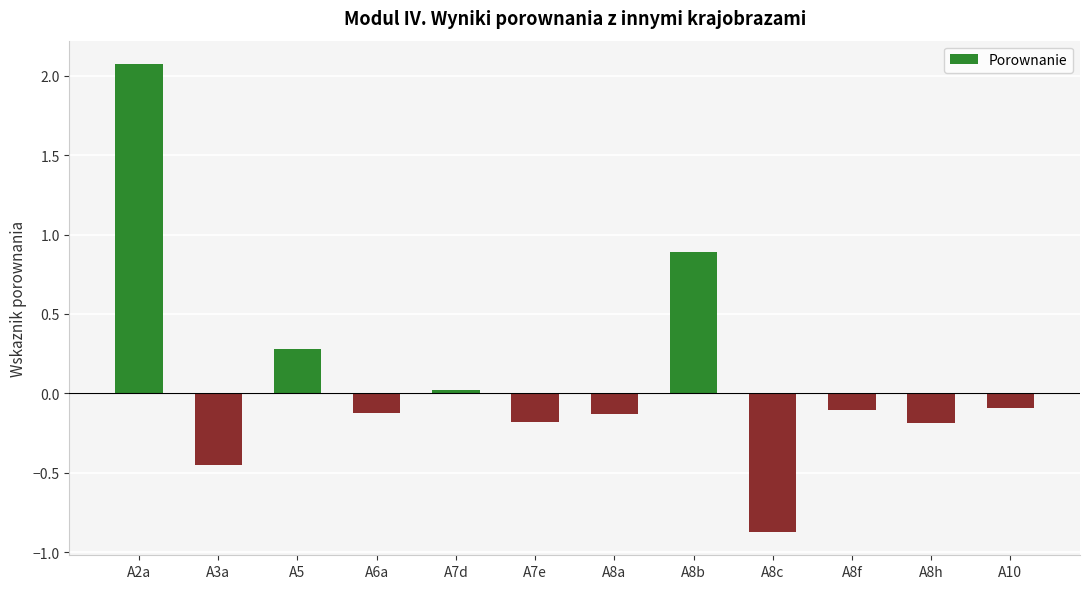

What is the label of the 5th bar from the right?

A8b